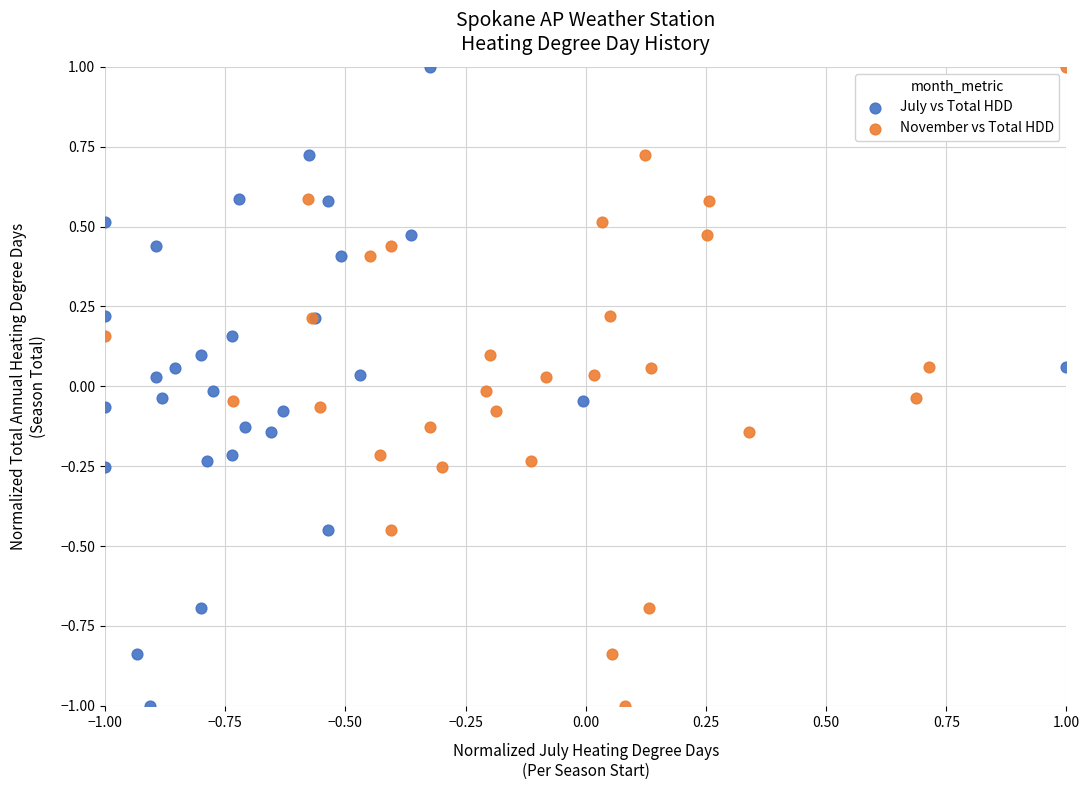

What are all the series names shown in the legend?

July vs Total HDD, November vs Total HDD